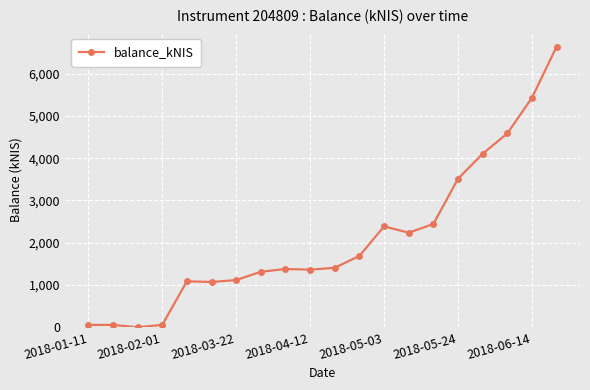

How many lines are shown in the chart?

1